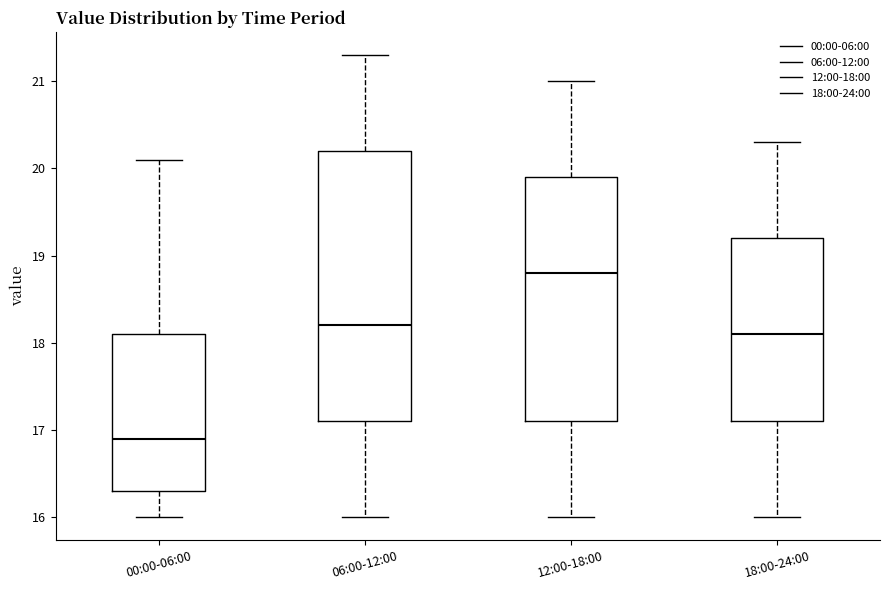

Reading left to right, transcribe this box plot: for each box, give where its median line is, the range the box spans, and where its two whiskers end, as read against the y-axis. The values are not printed on the chart, so give them approximately, as read against the axis.

00:00-06:00: median 16.9, box 16.3 to 18.1, whiskers 16.0 to 20.1
06:00-12:00: median 18.2, box 17.1 to 20.2, whiskers 16.0 to 21.3
12:00-18:00: median 18.8, box 17.1 to 19.9, whiskers 16.0 to 21.0
18:00-24:00: median 18.1, box 17.1 to 19.2, whiskers 16.0 to 20.3